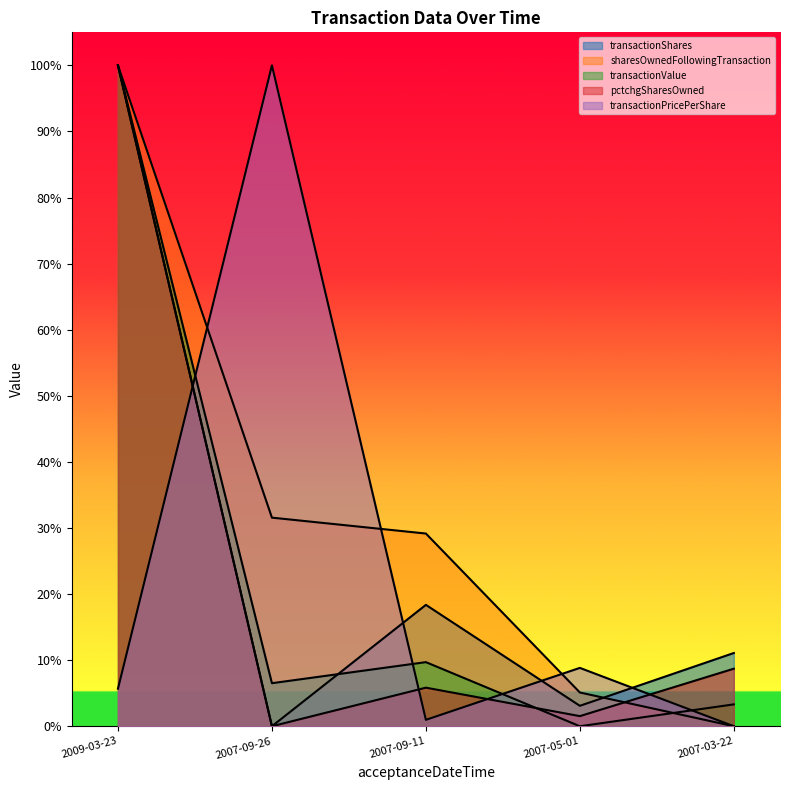

Between which two adjacent categories do transactionShares and transactionValue first intersect?

2007-09-26 and 2007-09-11